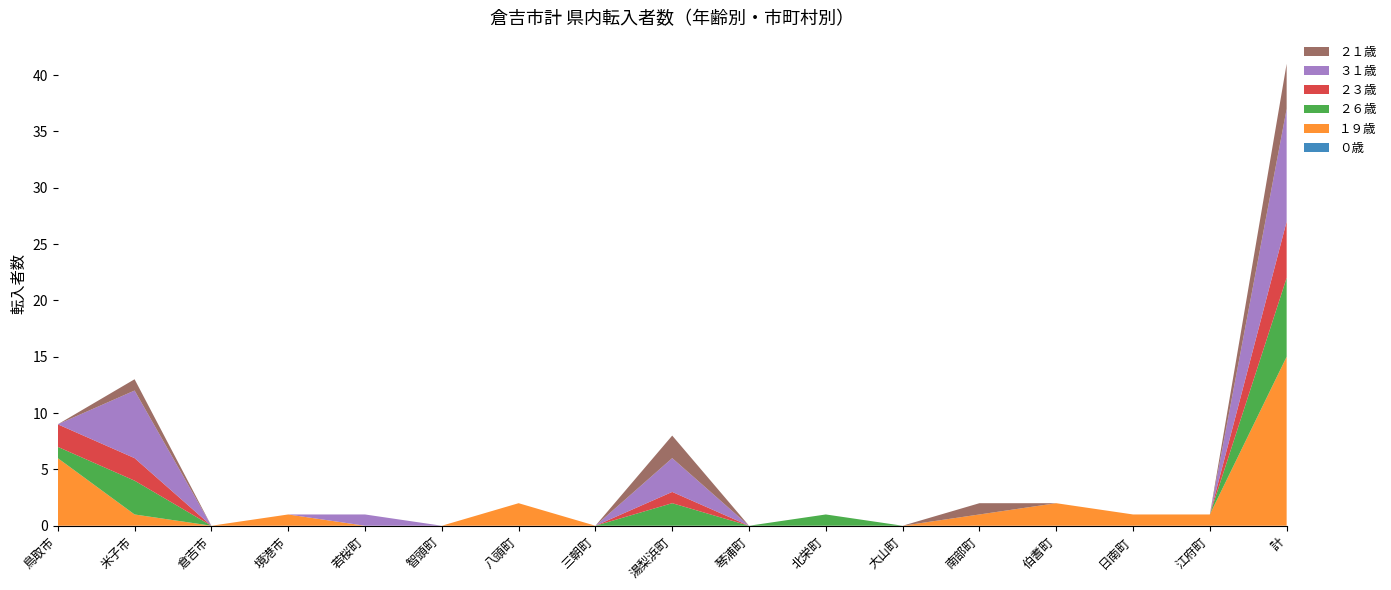

Reading right to left, what are all the values shown in this chart?

０歳: 0	0	0	0	0	0	0	0	0	0	0	0	0	0	0	0	0
１９歳: 15	1	1	2	1	0	0	0	0	0	2	0	0	1	0	1	6
２６歳: 7	0	0	0	0	0	1	0	2	0	0	0	0	0	0	3	1
２３歳: 5	0	0	0	0	0	0	0	1	0	0	0	0	0	0	2	2
３１歳: 10	0	0	0	0	0	0	0	3	0	0	0	1	0	0	6	0
２１歳: 4	0	0	0	1	0	0	0	2	0	0	0	0	0	0	1	0